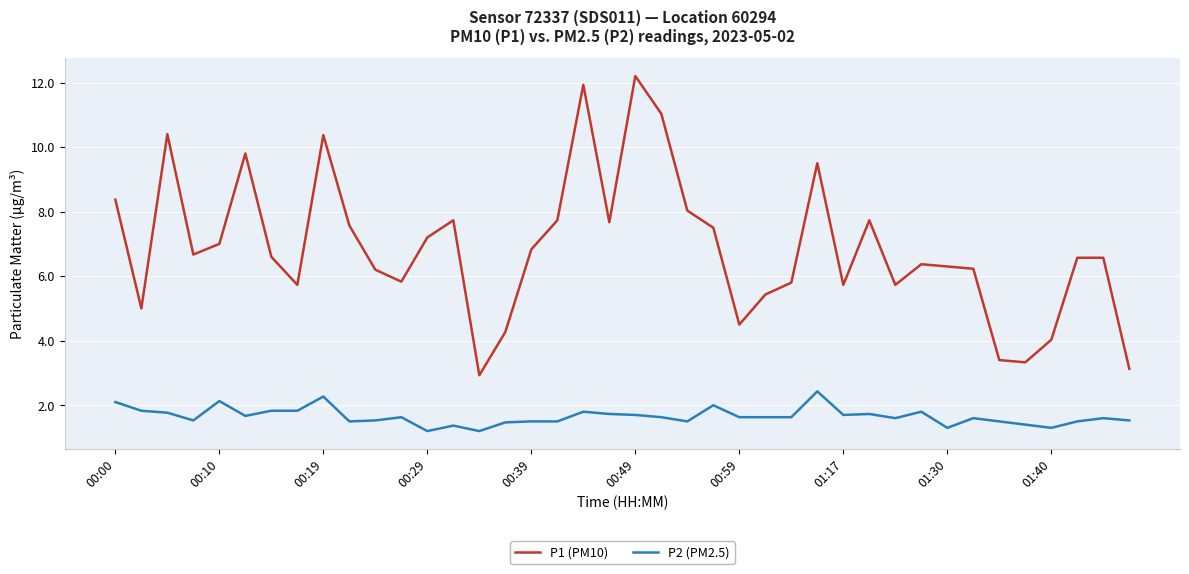

Rank the series by their maximum value, from lowest to highest.

P2 (PM2.5), P1 (PM10)